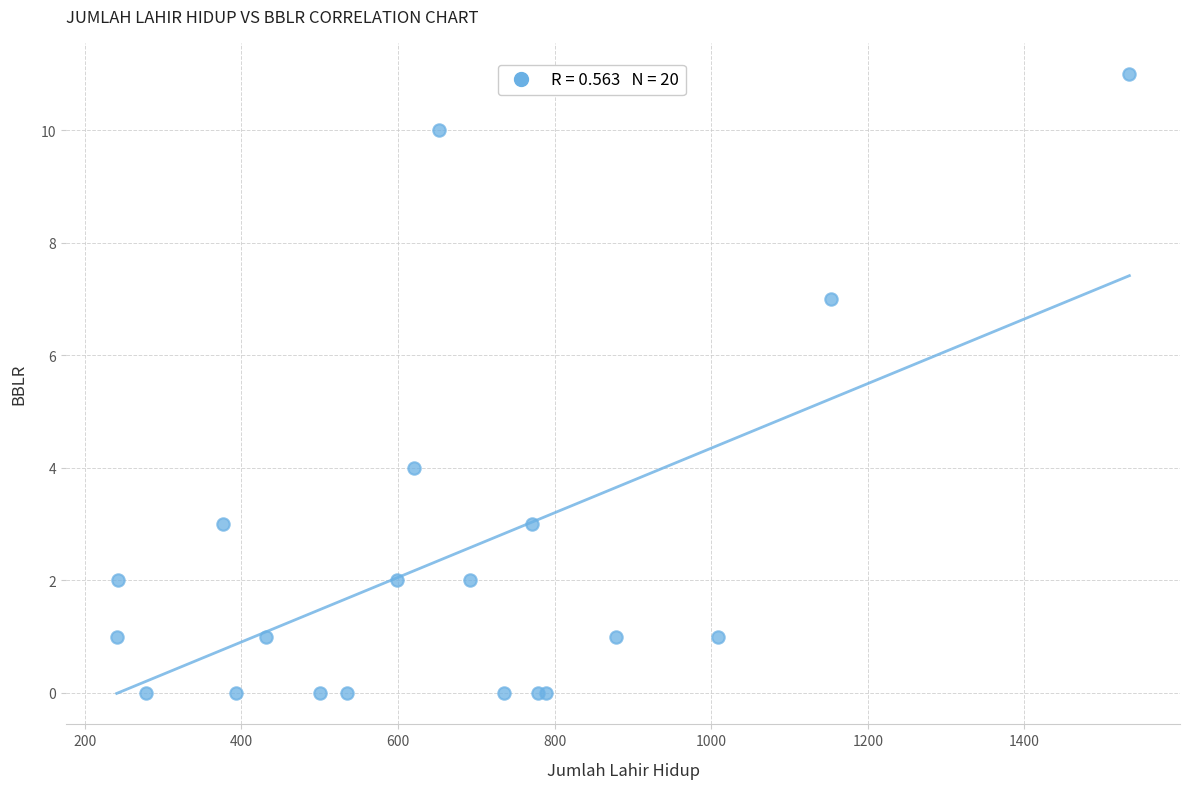

What Y value in the scatter plot is closest to 5?

4